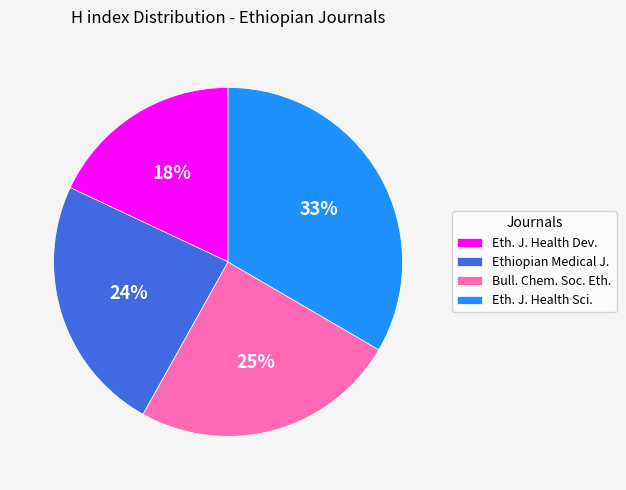

How many slices are in this pie chart?

4